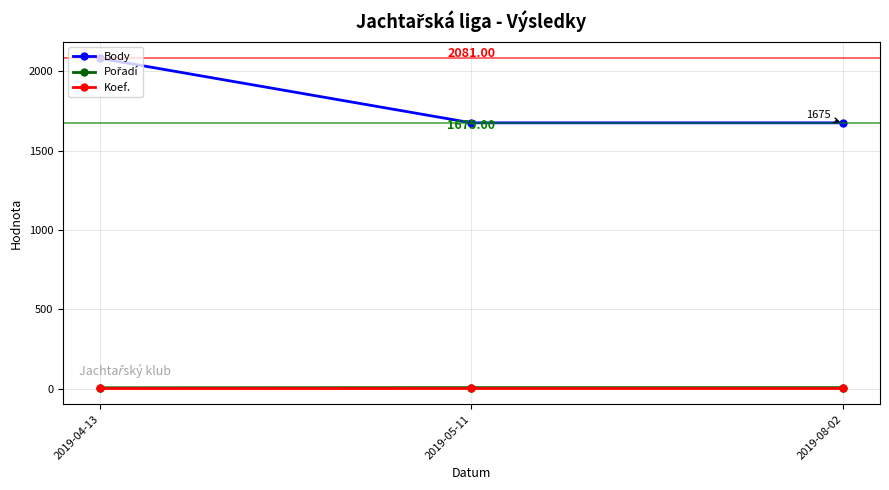

How many lines are shown in the chart?

3